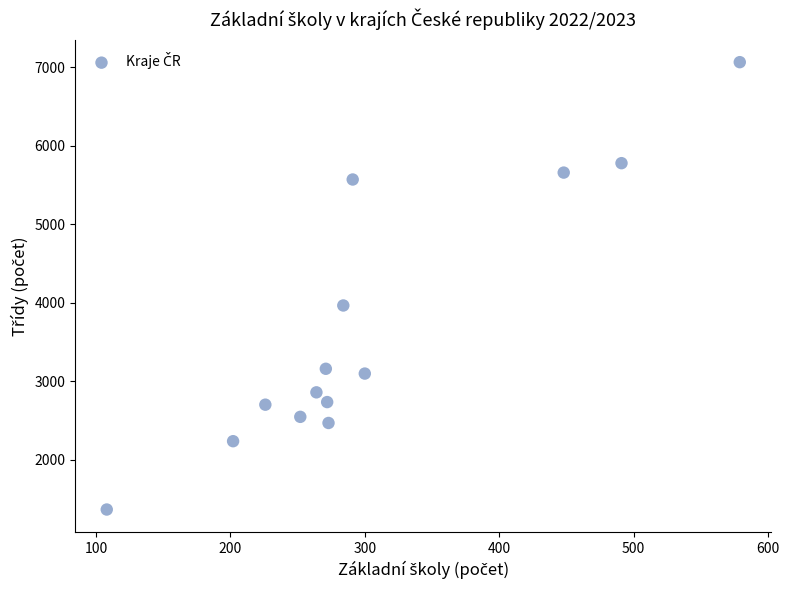

What Y value in the scatter plot is closest to 4214?

3964